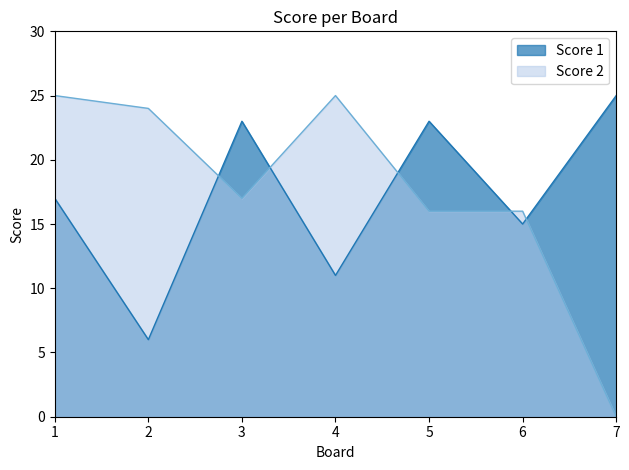

Which category has the lowest value in the Score 1 series?

2